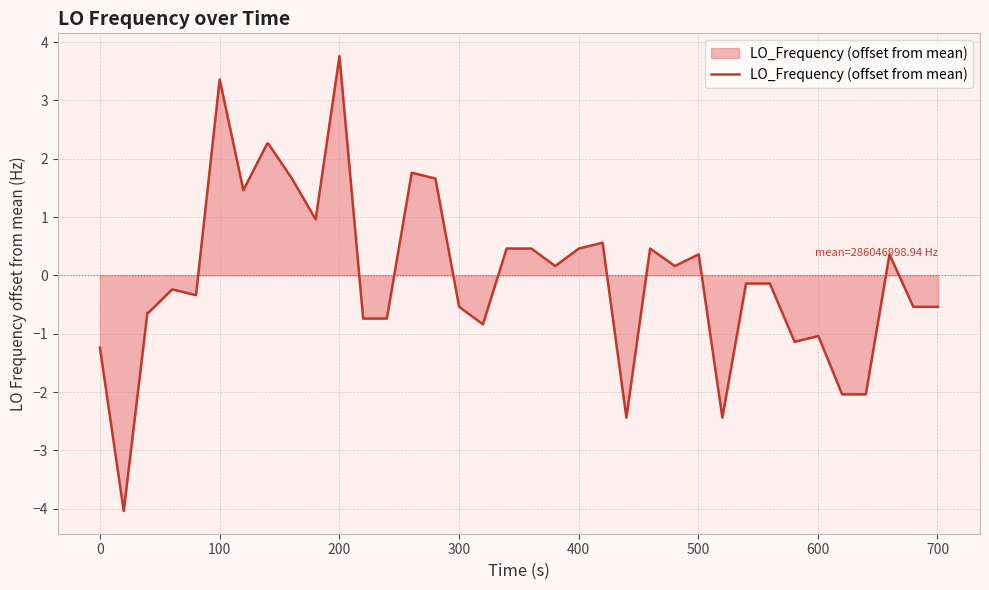

What is the difference between the maximum and minimum values?

7.8